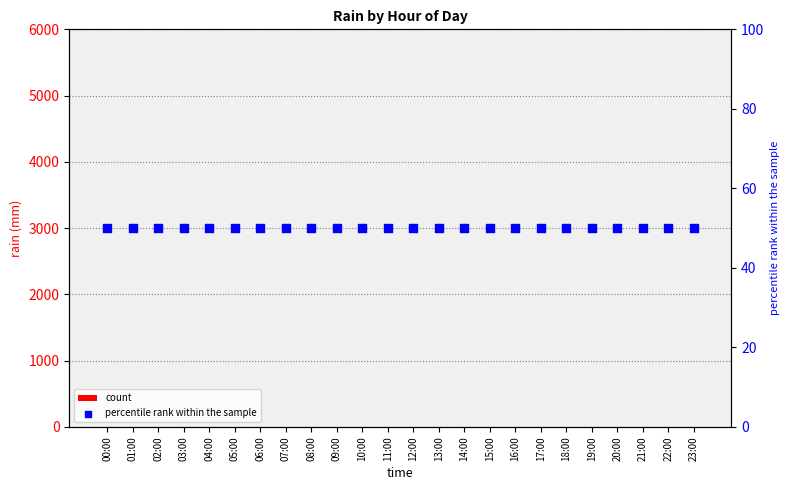

Which series reaches the maximum Y coordinate?

percentile rank within the sample